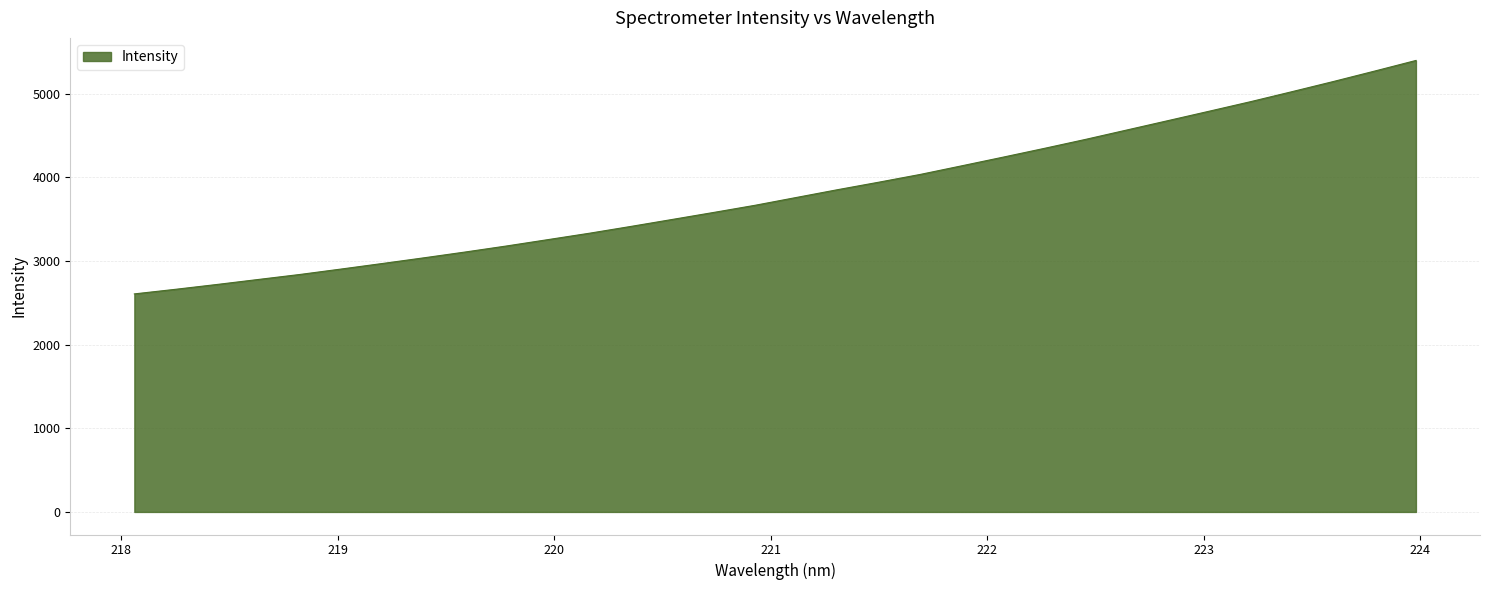

What is the difference between the maximum and minimum values?

2791.8